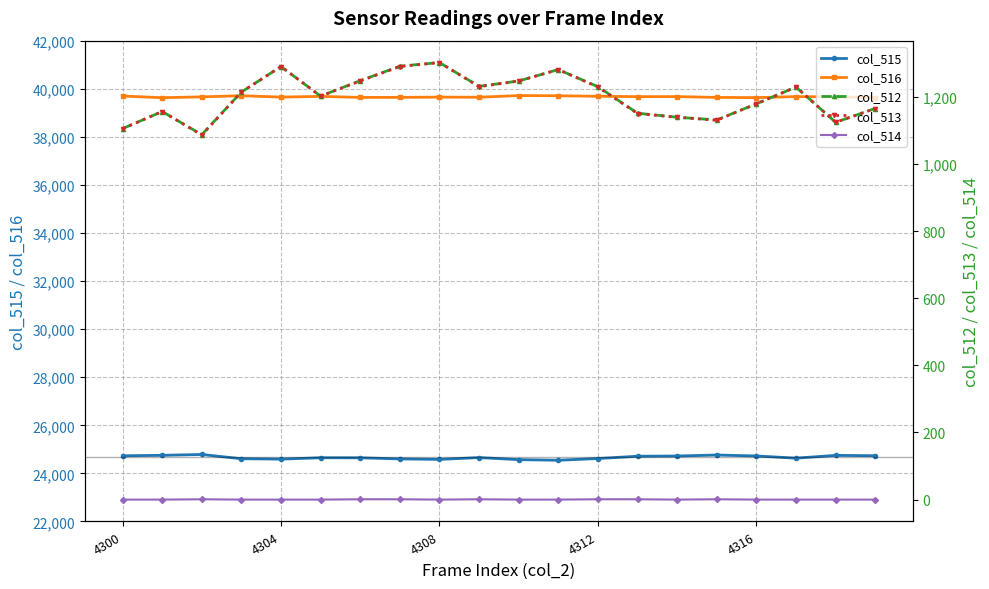

True or false: col_516 and col_515 cross at least once.

False